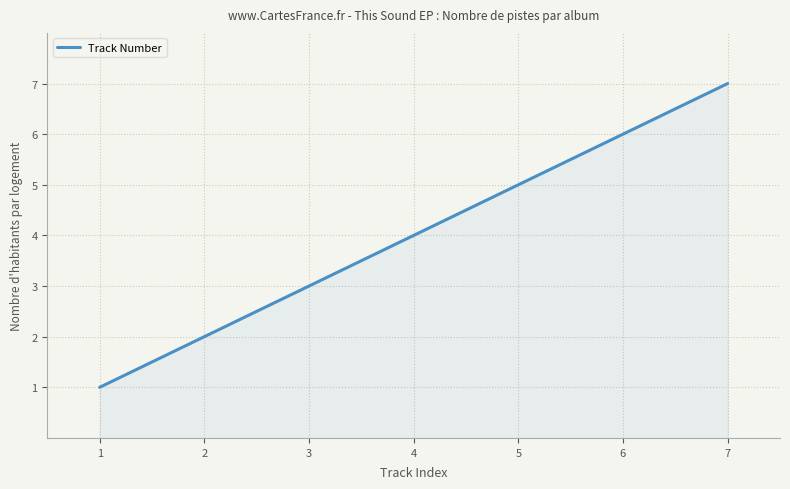

Does the chart have visible grid lines?

Yes